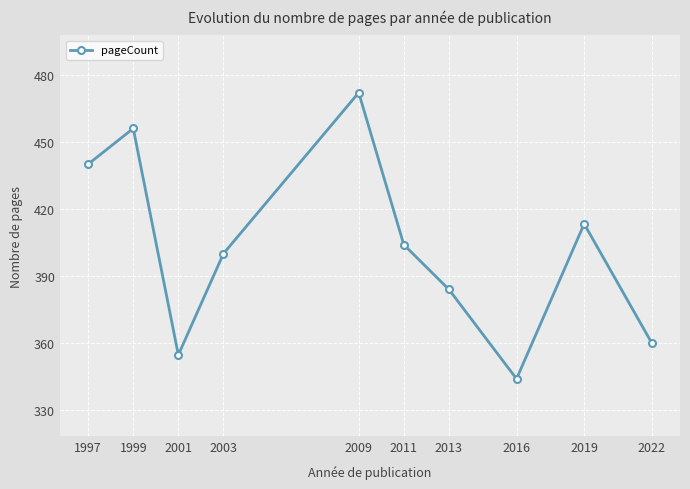

Where is the first local maximum?

1999